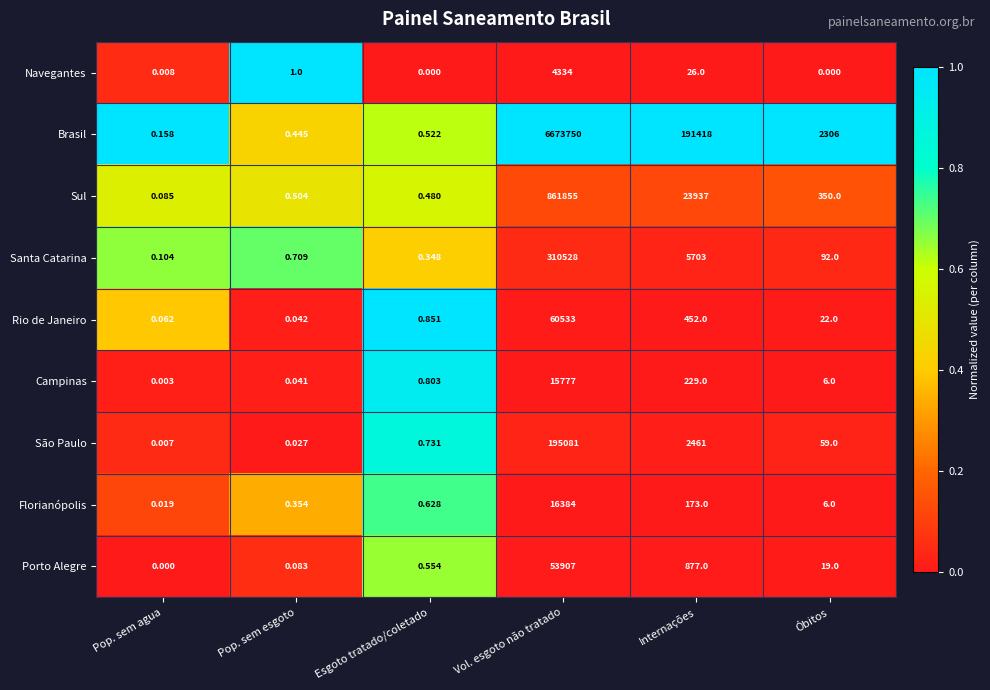

Is the value of Porto Alegre at Óbitos greater than the value of São Paulo at Pop. sem agua?

Yes